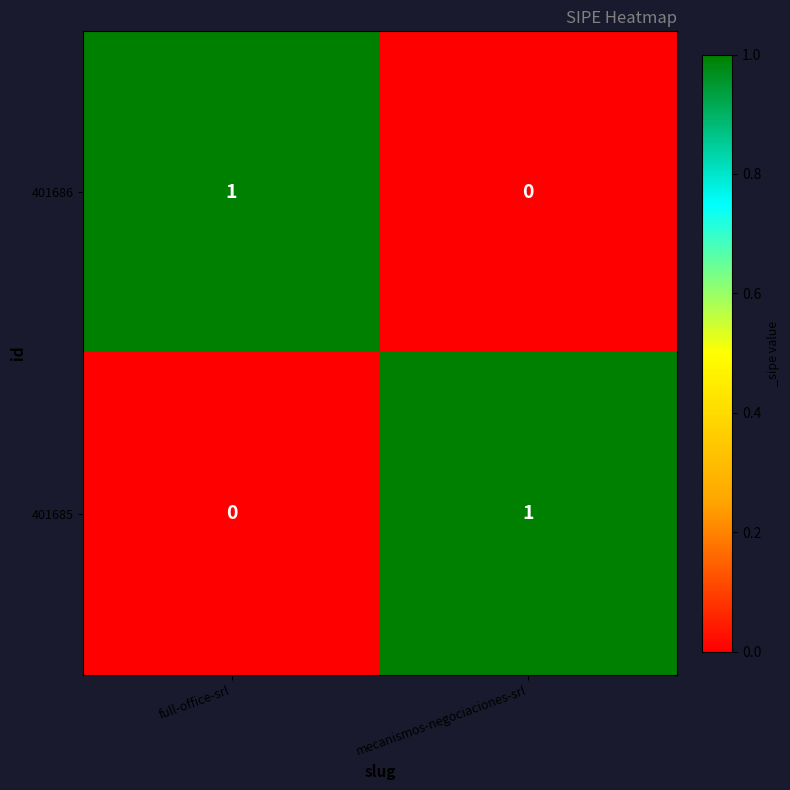

Which category has the lowest value in the 401685 series?

full-office-srl